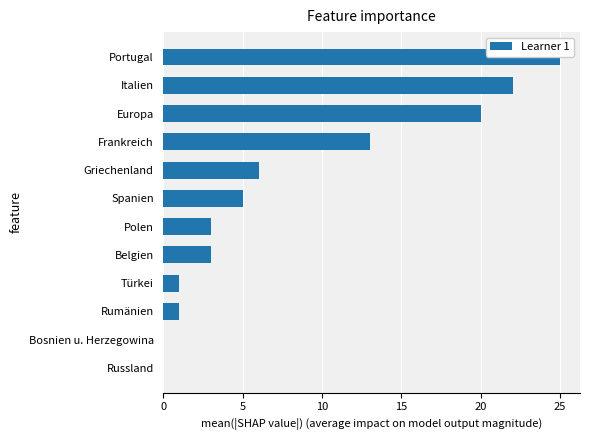

At which label is the value closest to 12?

Frankreich